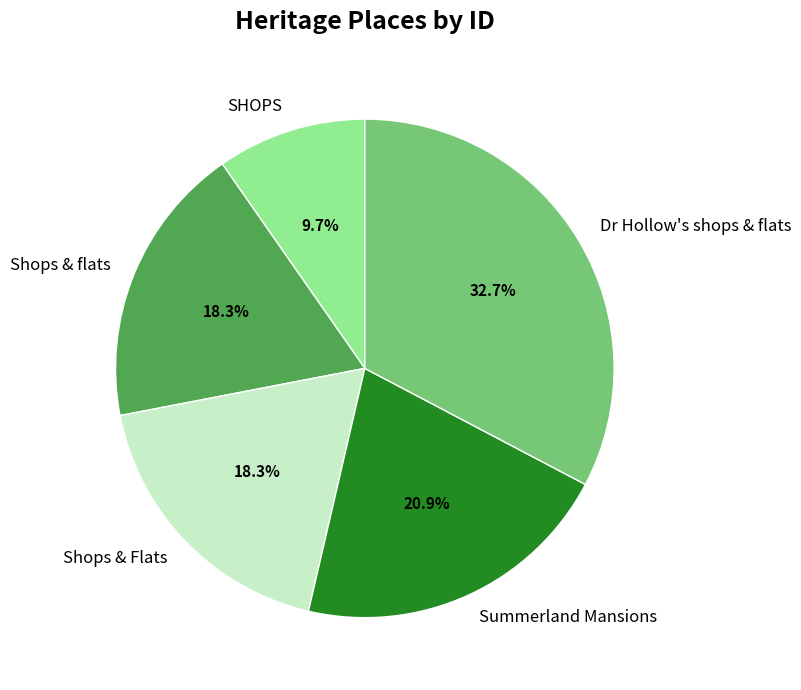

What percentage is NOT represented by SHOPS?

90.3%